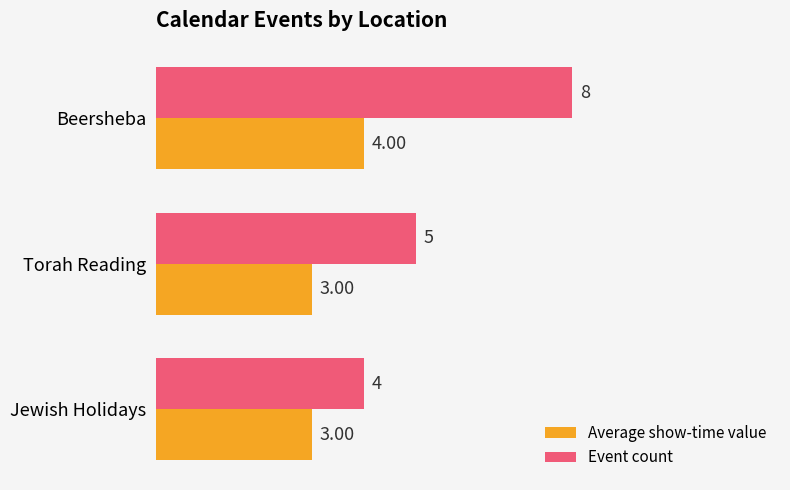

How many Event count values are between 4 and 8?

3